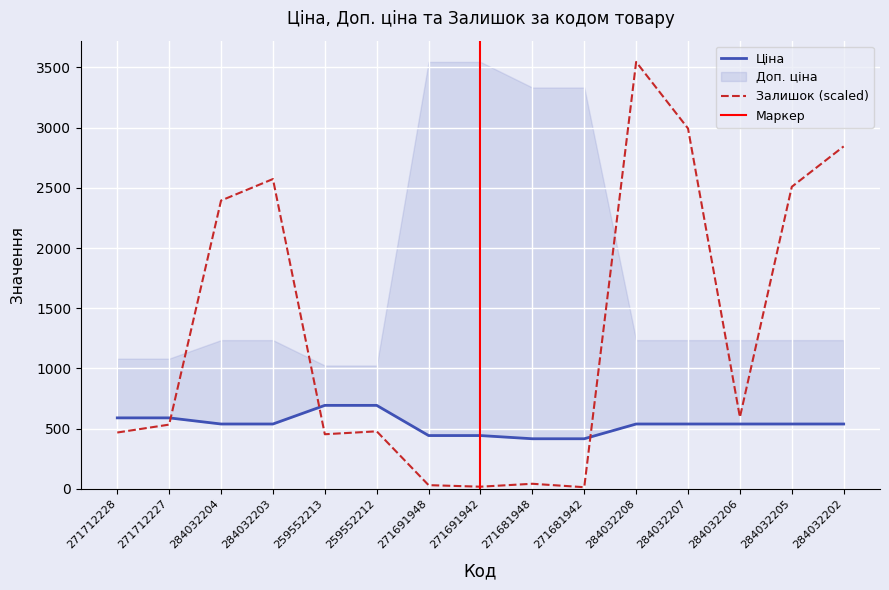

Does the chart display data point markers on the line(s)?

No